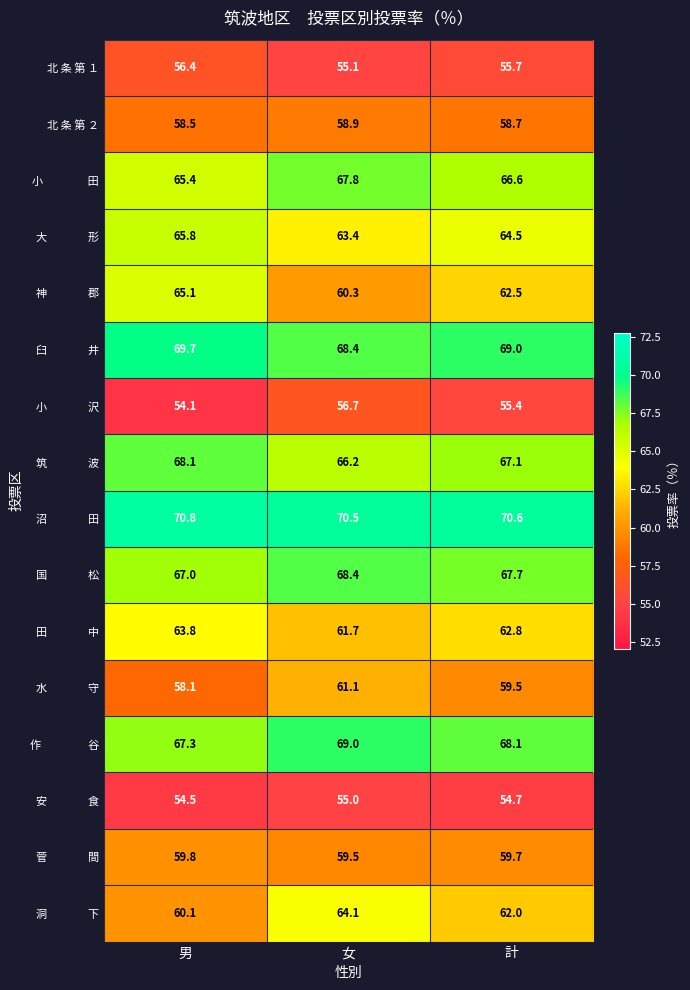

Count the 北 条 第 ２ values in the range 58 to 59.

3